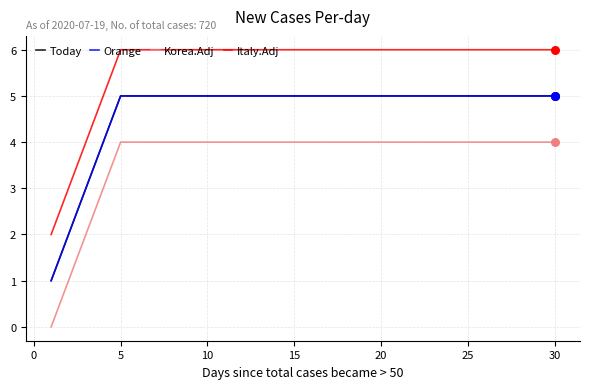

At how many categories does at least one series exceed 0?

30